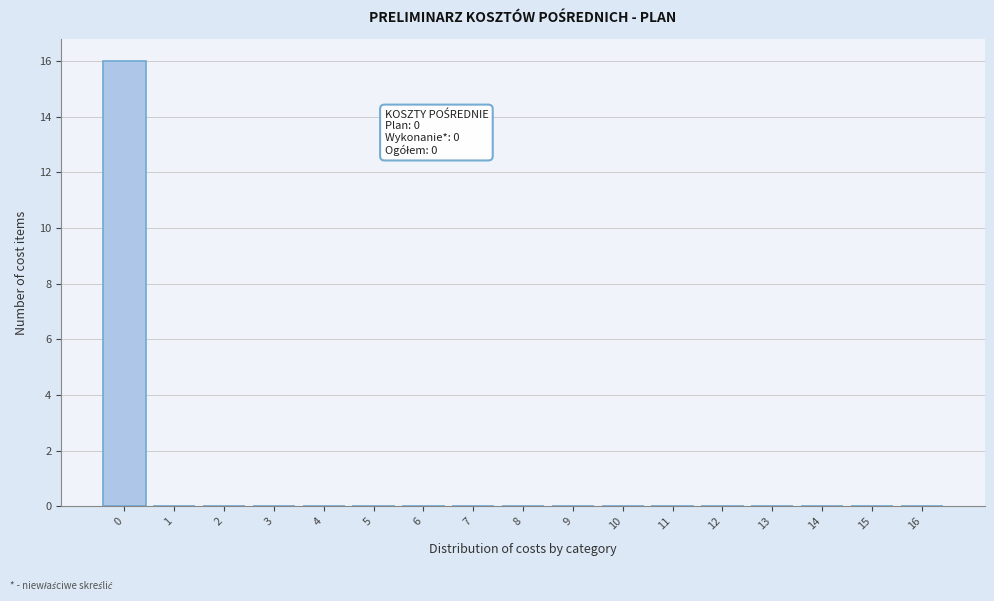

Over which range of the x-axis is the bar tallest?

-0.5 to 0.5